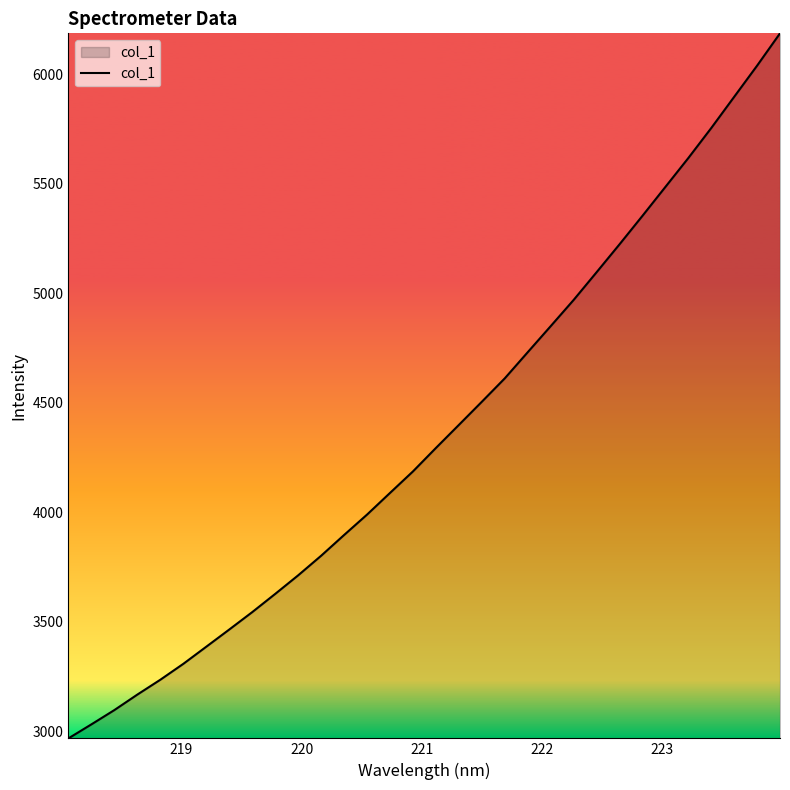

What is the smallest value displayed?

2966.9